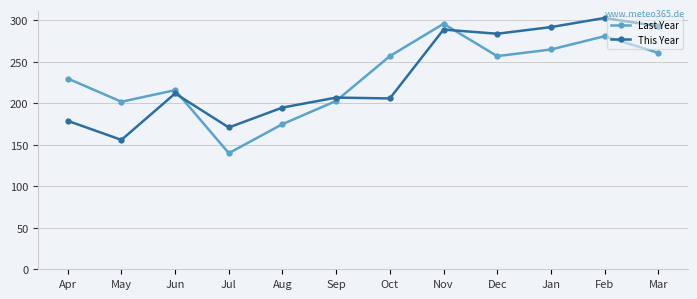

Which category has the highest value across all series?

Feb